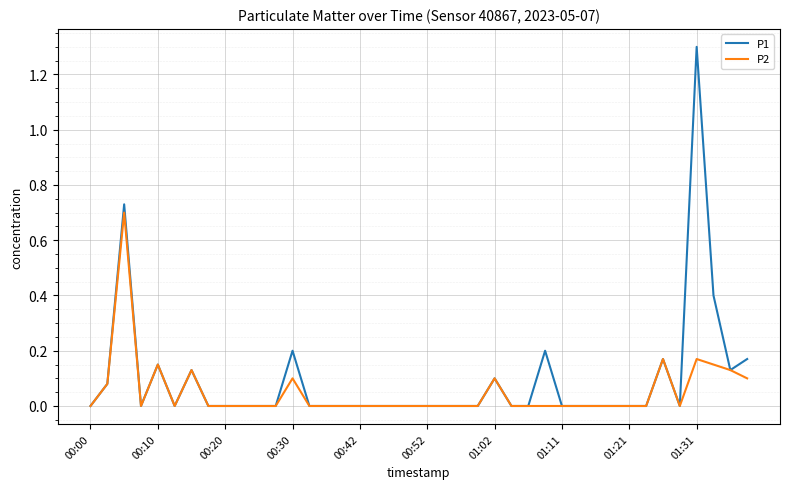

How many lines are shown in the chart?

2